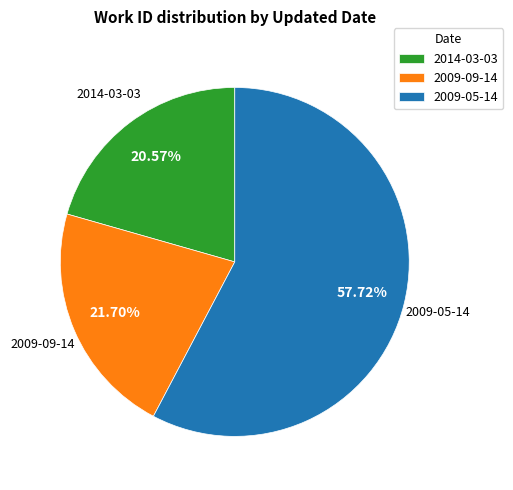

How many segments does this pie chart have?

3